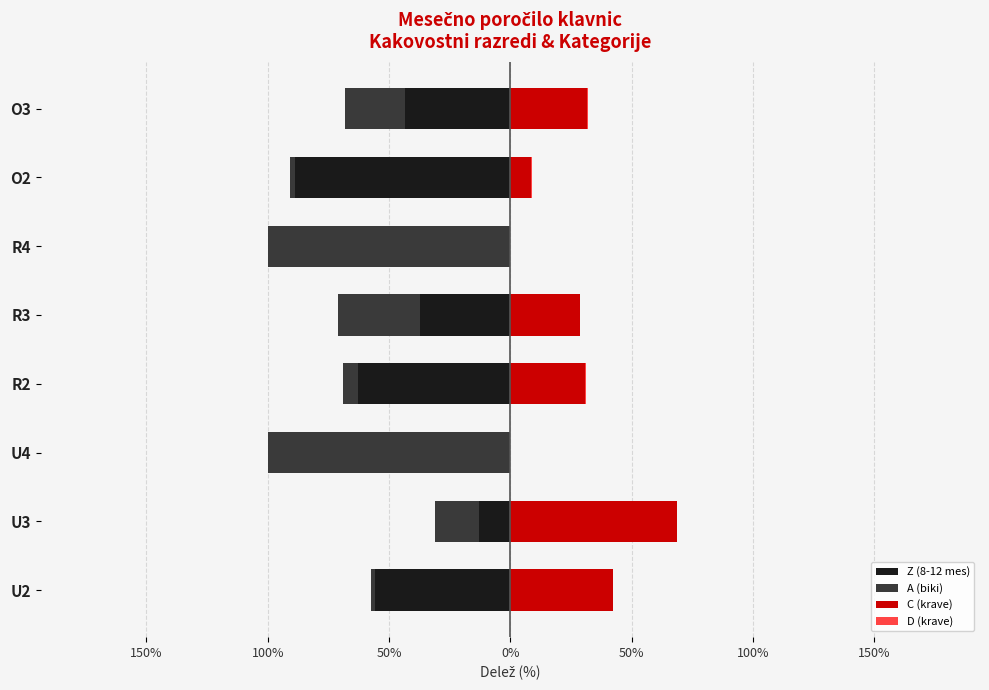

Reading left to right, list all the values displayed in this chart.

Z (8-12 mes): -55.9	-13.0	0.0	-62.9	-37.0	0.0	-88.7	-43.4
A (biki): -1.7	-18.2	-99.9	-5.9	-34.1	-99.9	-2.3	-24.7
C (krave): 42.2	68.7	0.0	30.8	28.7	0.0	8.3	31.6
D (krave): 0.2	0.1	0.0	0.4	0.2	0.0	0.7	0.2